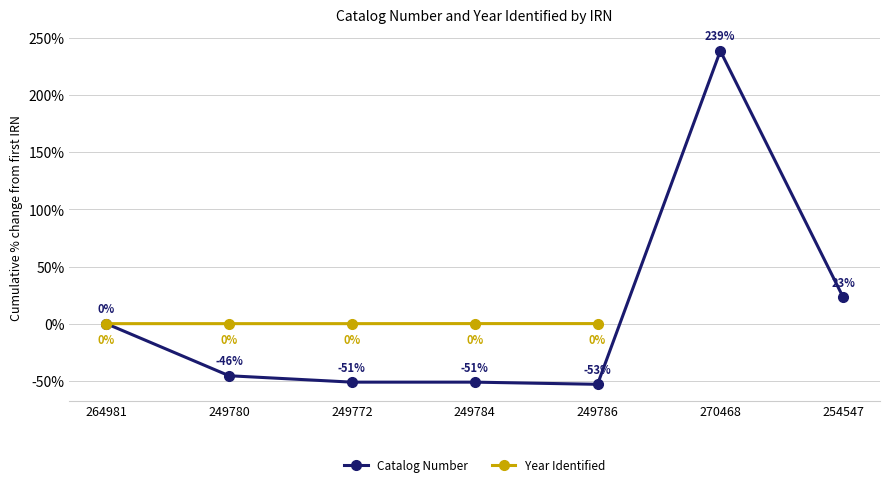

At which category does the chart reach its peak across all series?

270468